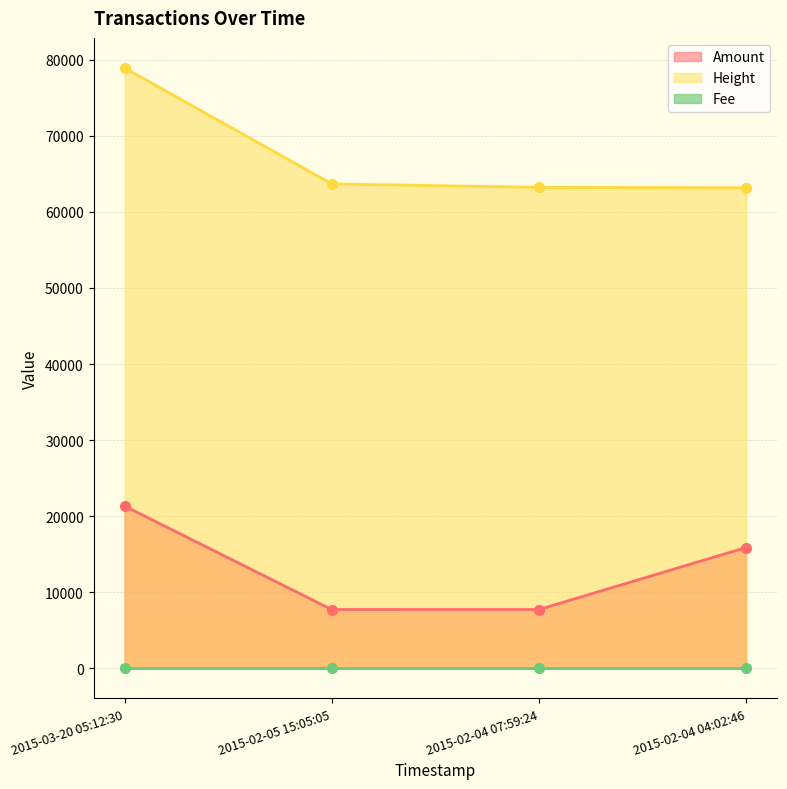

What is the value of the Amount point at the 2nd from the left?

7736